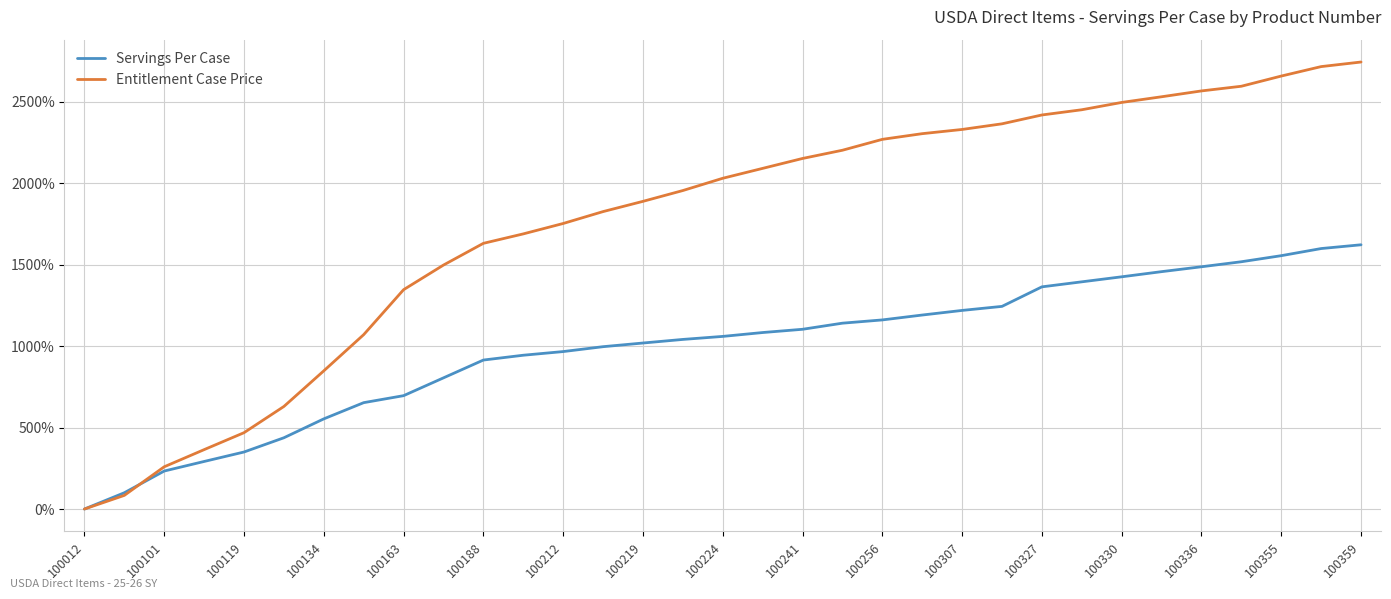

What are all the series names shown in the legend?

Servings Per Case, Entitlement Case Price